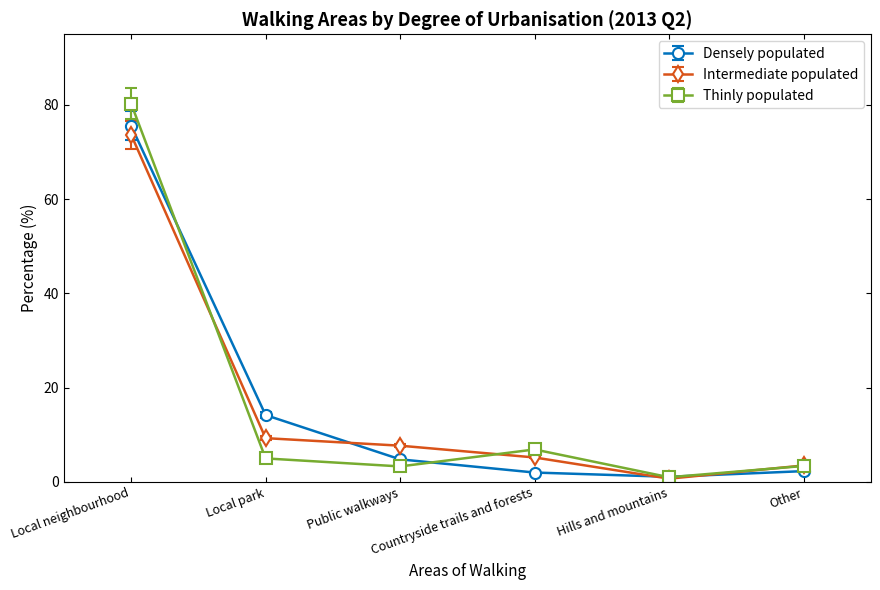

Where do Intermediate populated and Densely populated first cross each other?

Local park and Public walkways